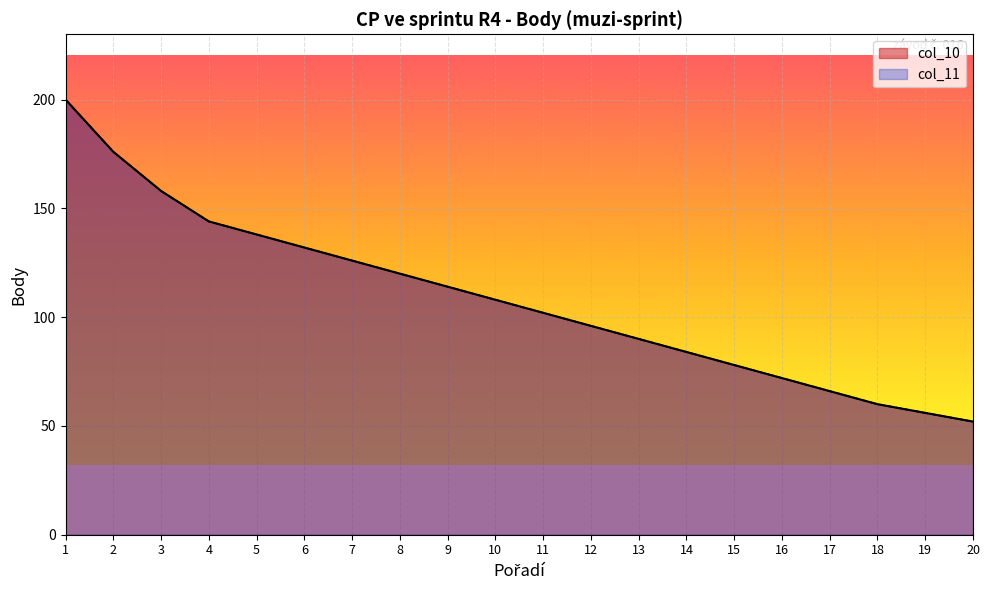

True or false: col_11 has a value of 76 at 5.

False